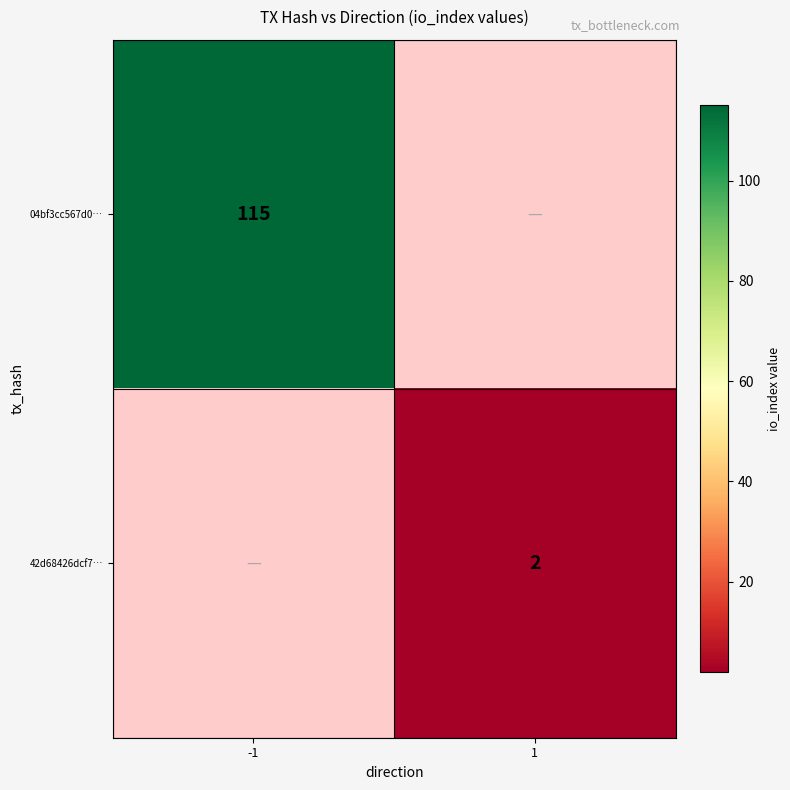

Is it true that 04bf3cc567d0… equals 115 at -1?

True